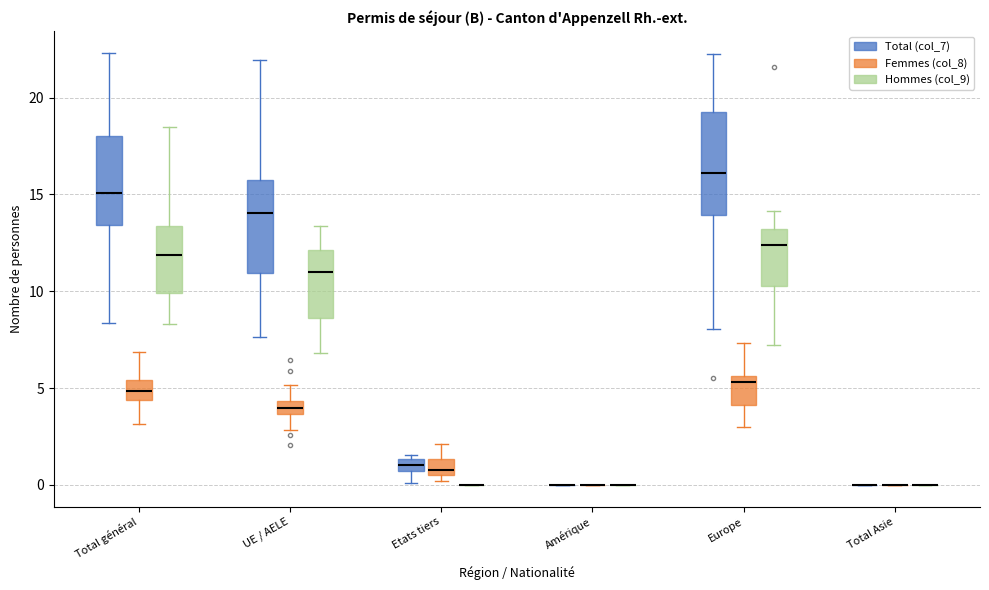

Comparing the boxes themselves (not the whiskers), which one is the tallest?

Europe (Total (col_7))